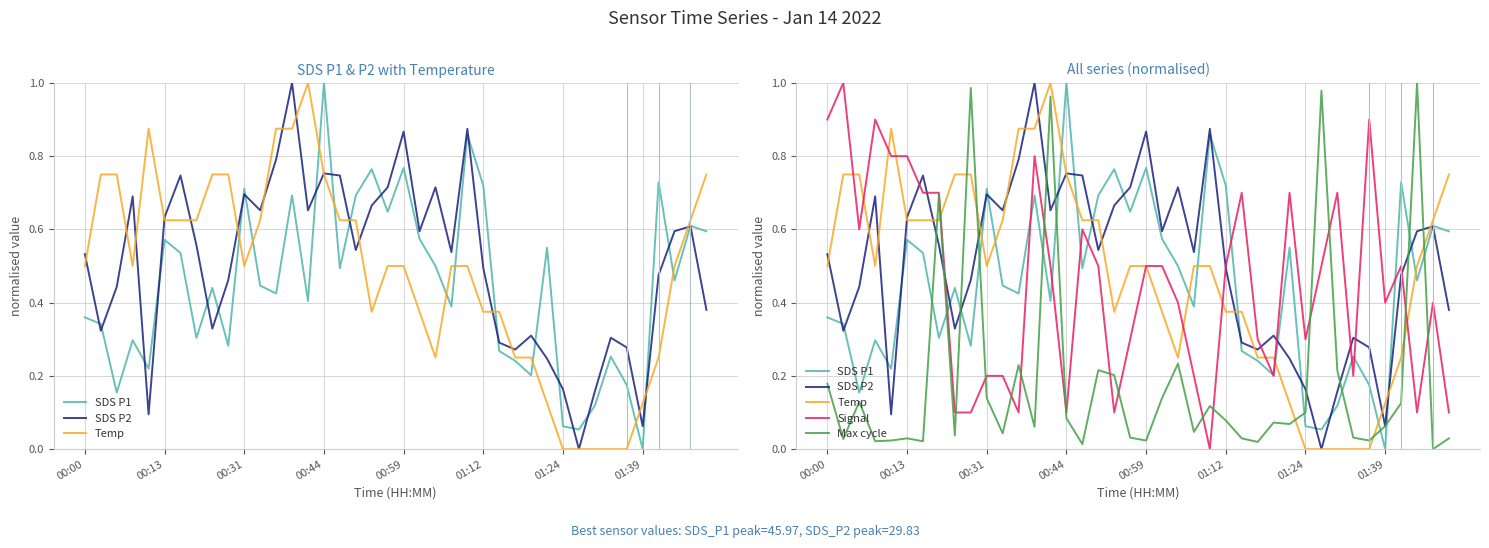

How many interior local peaks does the Temp series have?

2